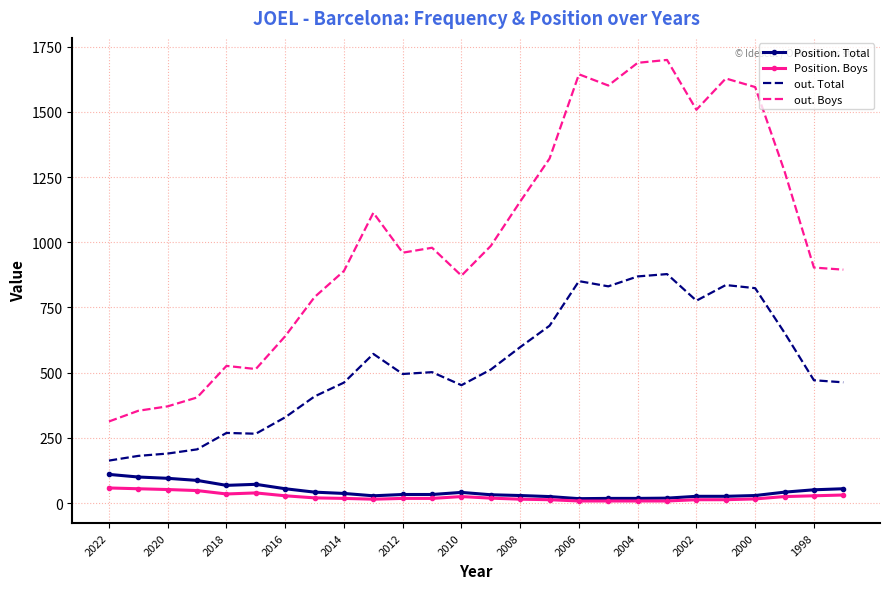

Which series has the largest total across all categories?

out. Boys